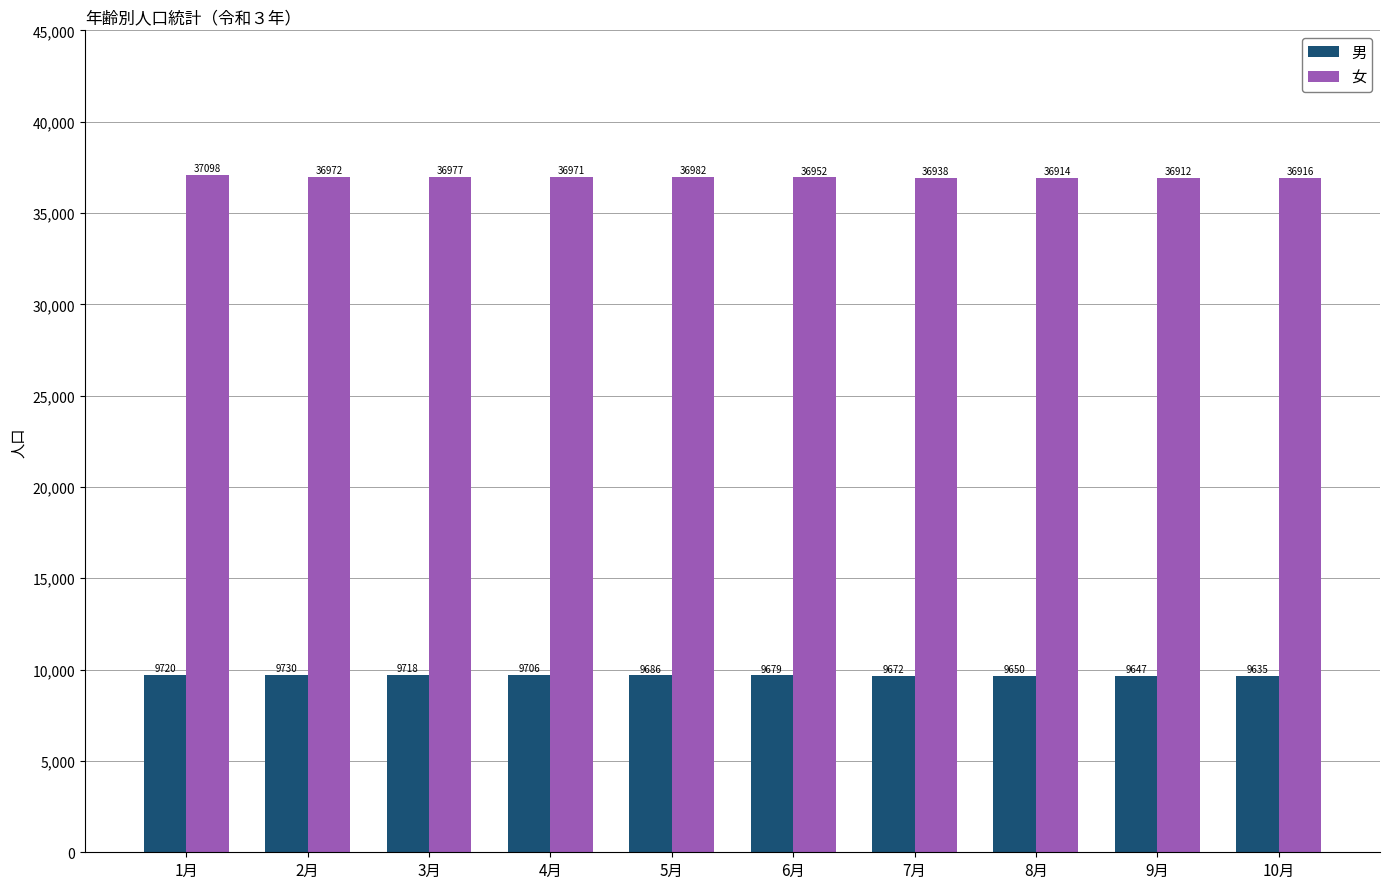

At which label does 女 first exceed 36971?

1月